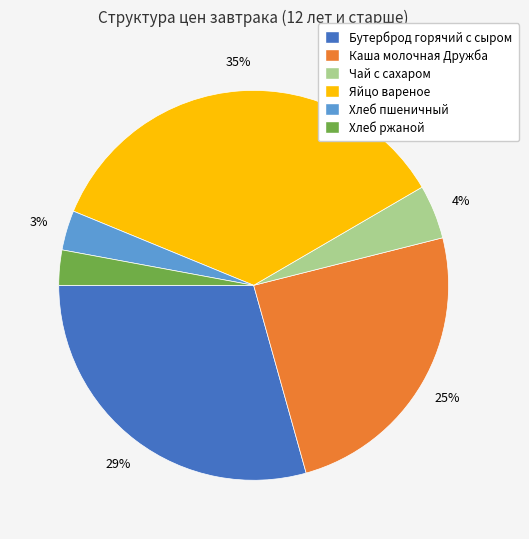

True or false: Яйцо вареное accounts for 35% of the total.

True